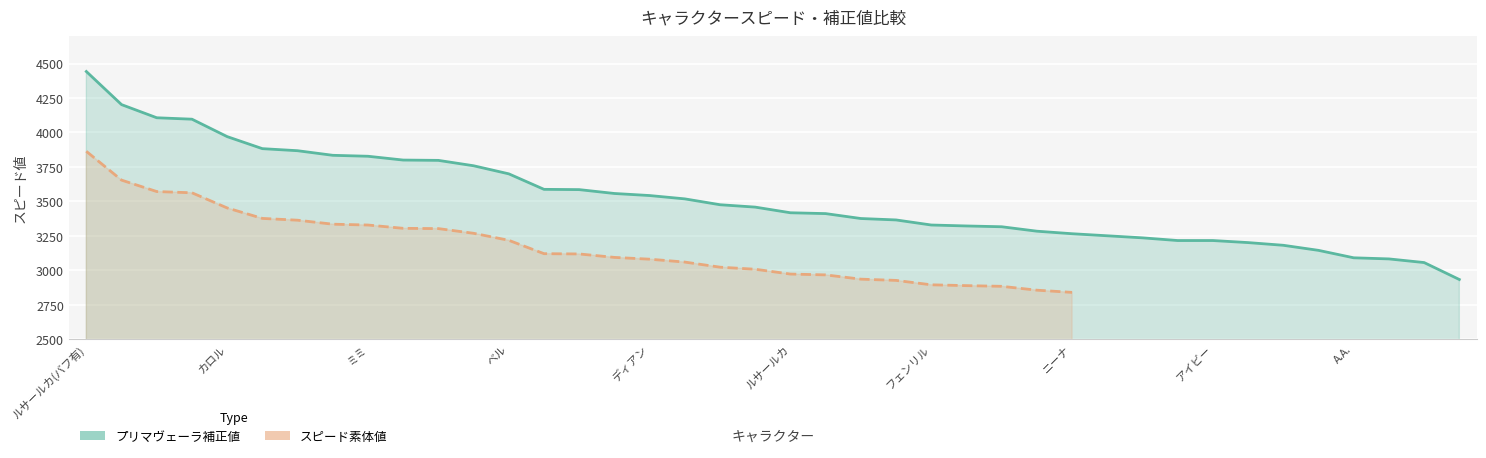

What is the approximate value of プリマヴェーラ補正値 at 30?

3234.9